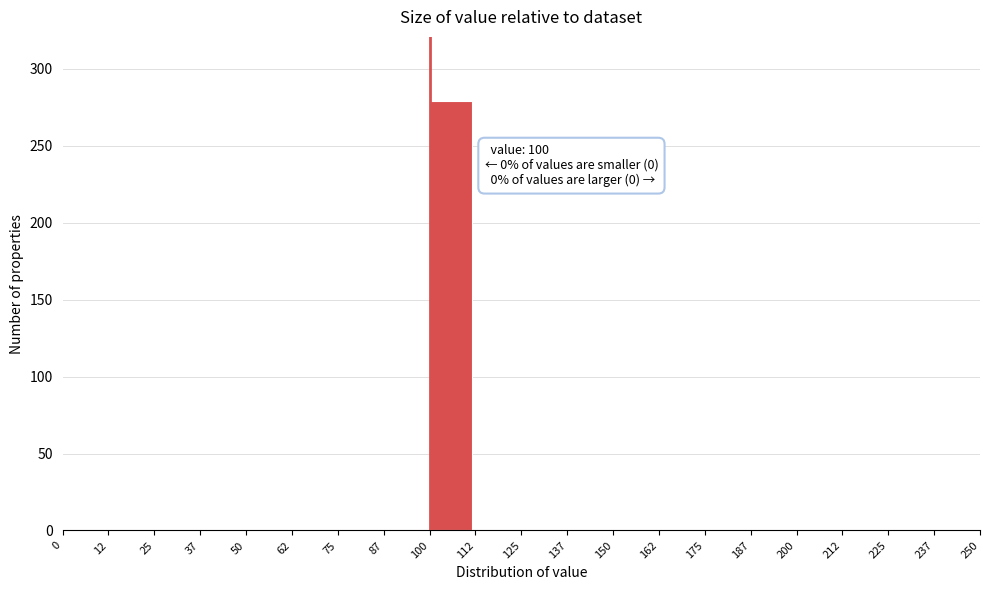

Over which range of the x-axis is the bar tallest?

100 to 112